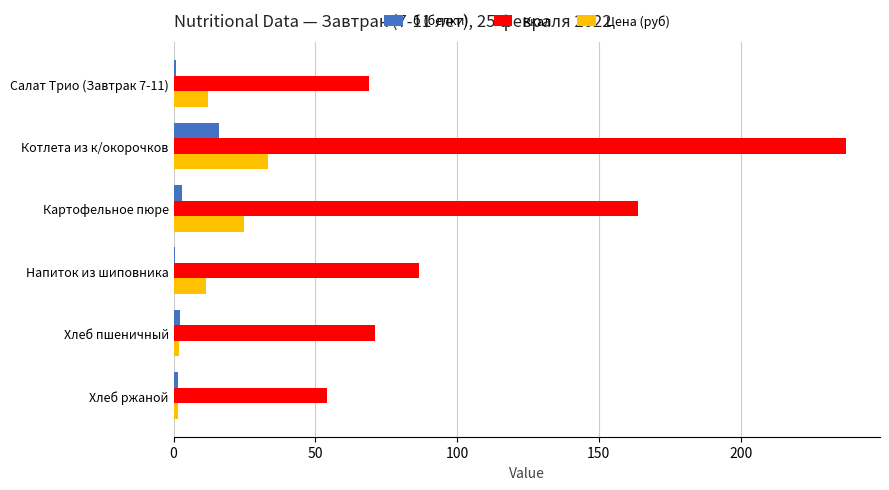

What are all the series names shown in the legend?

б (белки), Ккал, Цена (руб)